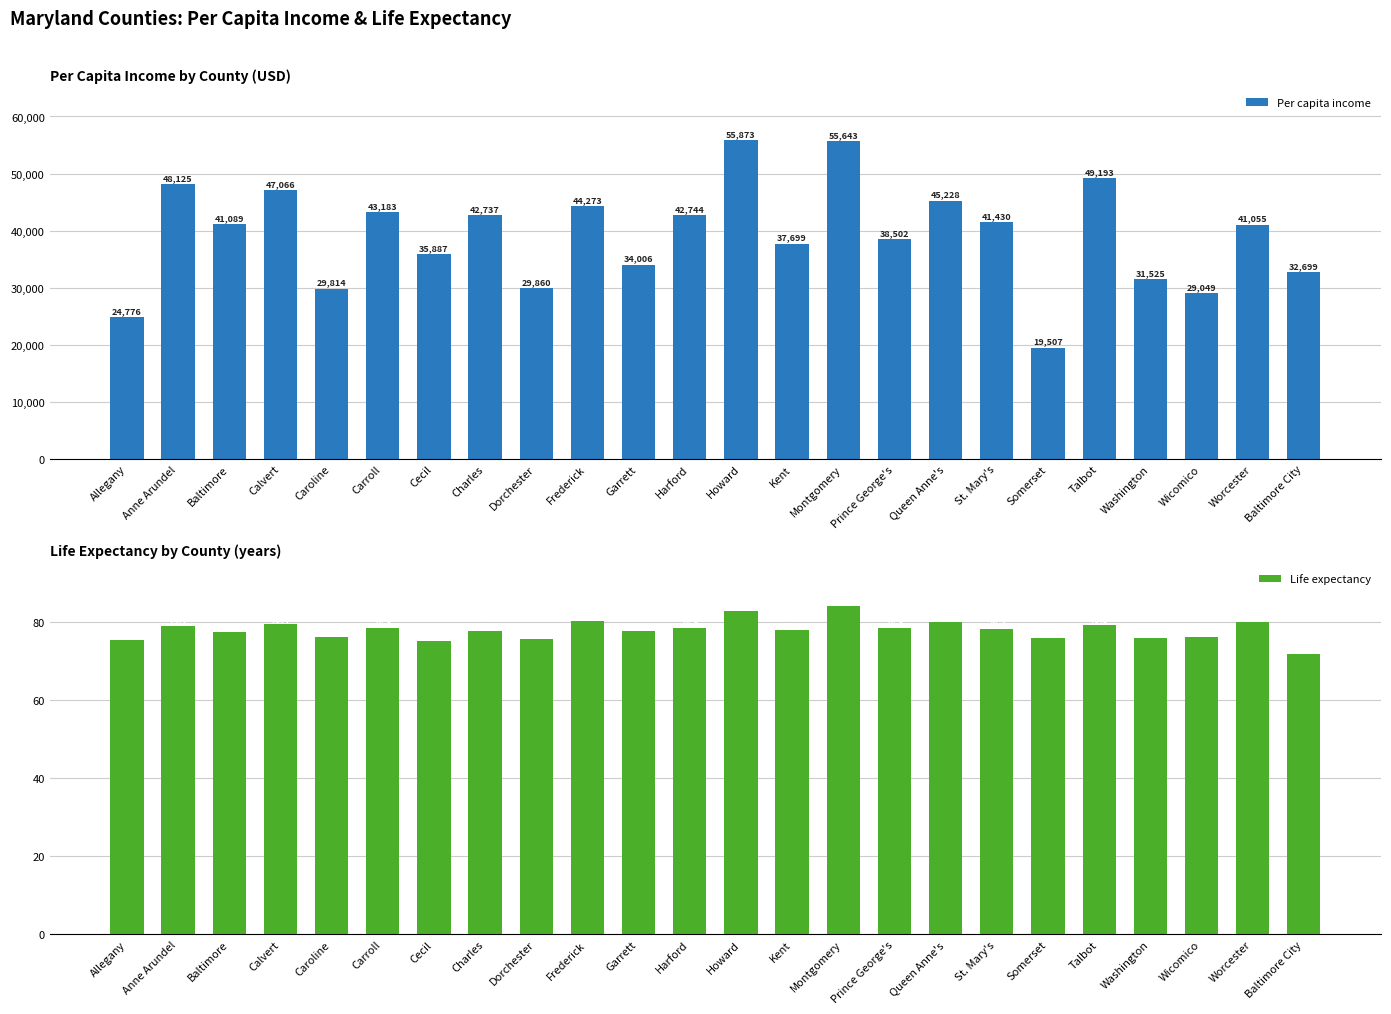

What is the label of the 13th bar from the right?

Harford